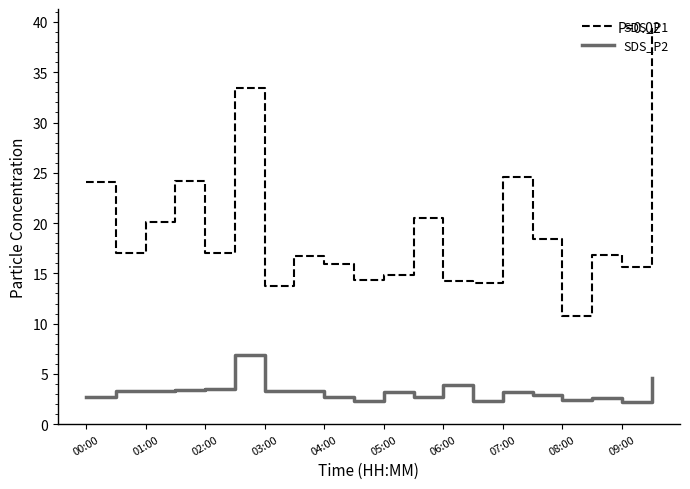

True or false: SDS_P1 and SDS_P2 intersect in this chart.

False